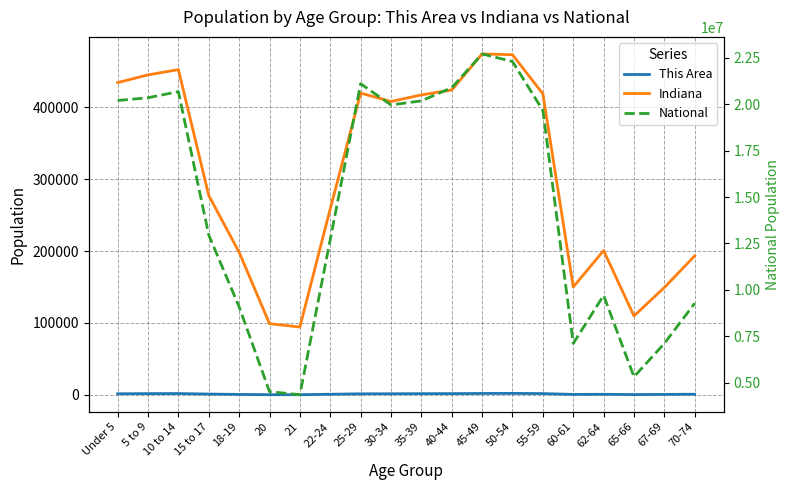

What value does the Indiana series have at 55-59?

418515